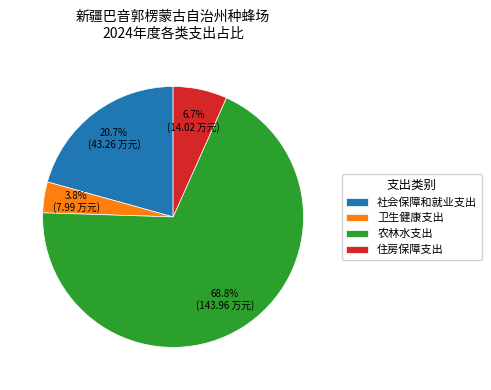

Is it true that 农林水支出 is 56% of the pie?

False